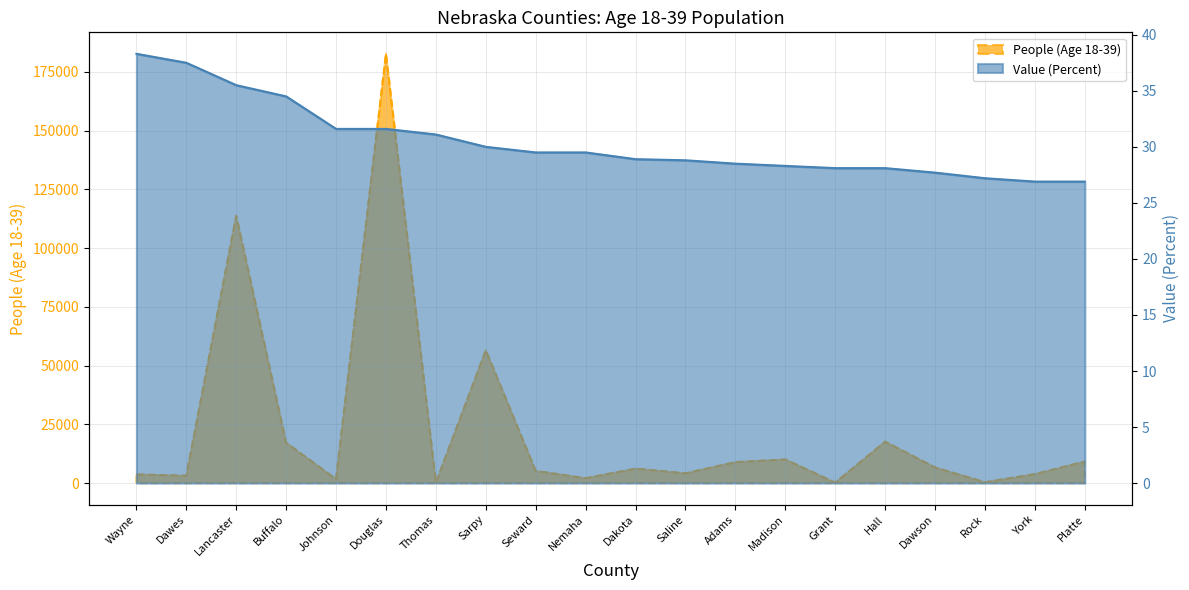

Is it true that People (Age 18-39) equals 6667.0 at Dawson?

True